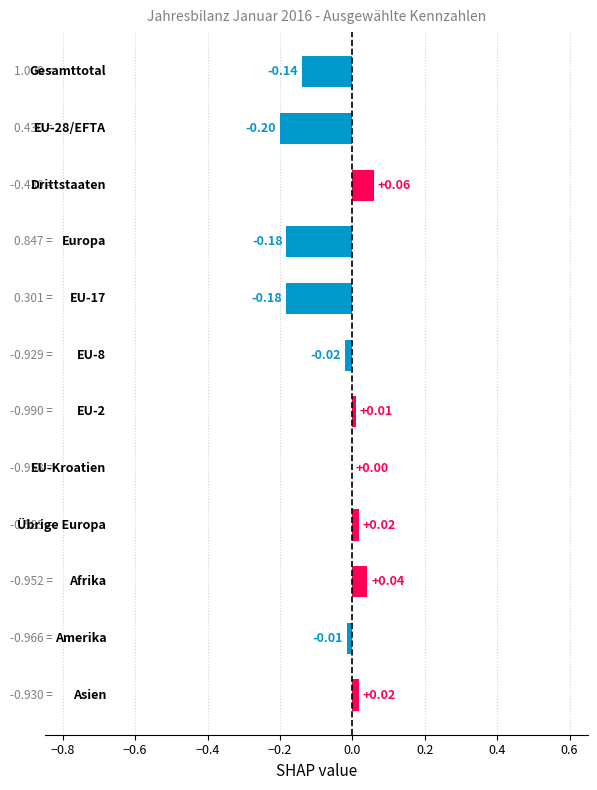

What is the sum of all values?

-0.6